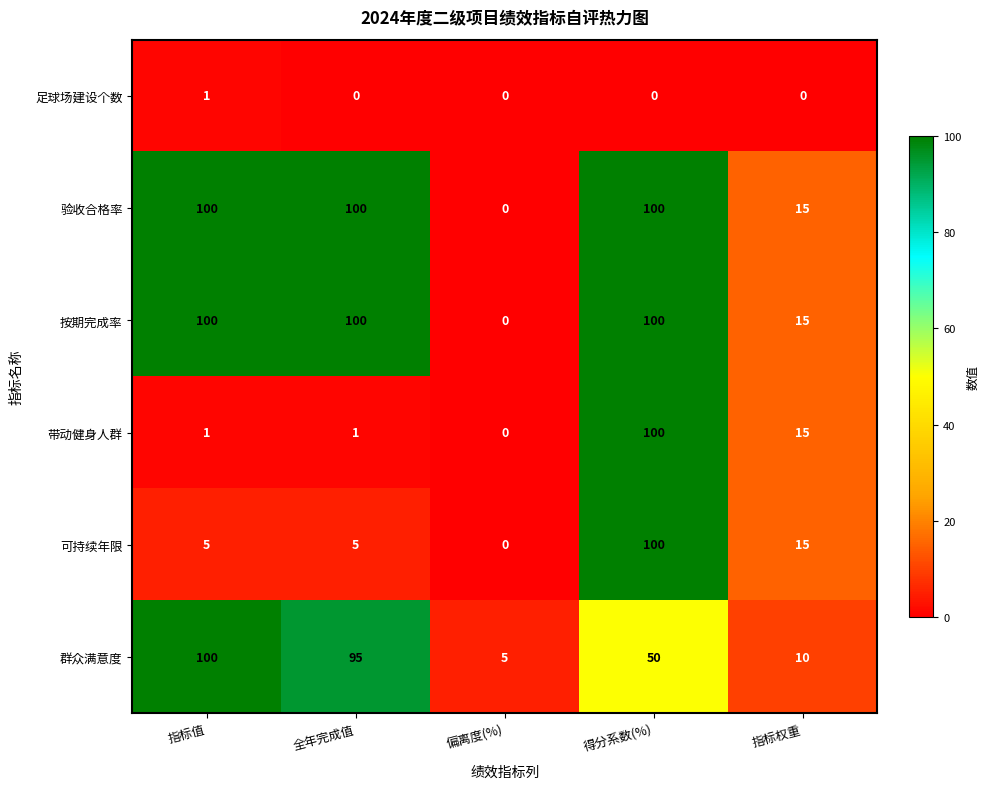

What is the spread (max minus min) of values at 指标值?

99